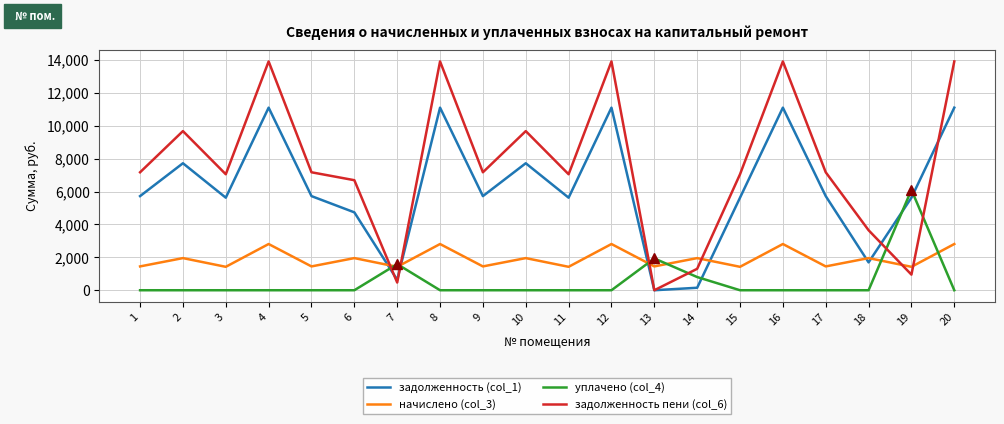

List the series in order of their peak value, highest first.

задолженность пени (col_6), задолженность (col_1), уплачено (col_4), начислено (col_3)